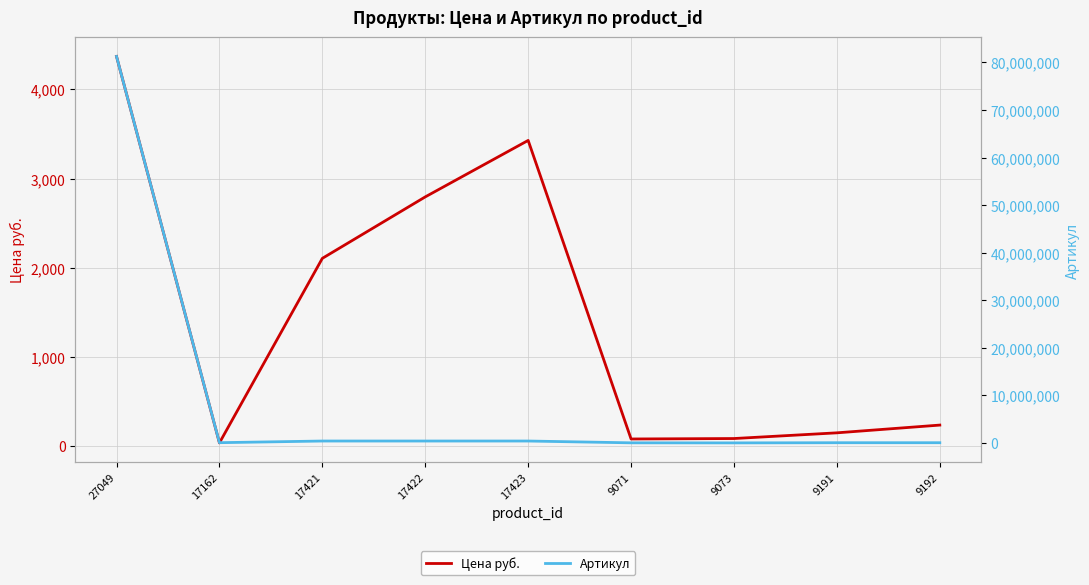

Rank the series by their average value, from lowest to highest.

Цена руб., Артикул